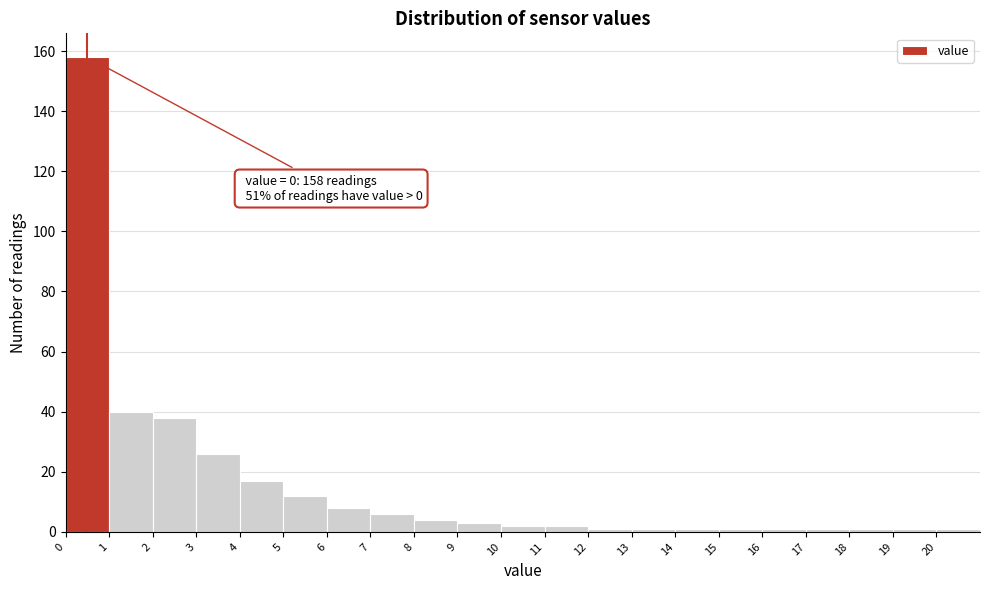

Which range on the x-axis has the tallest bar?

0 to 1